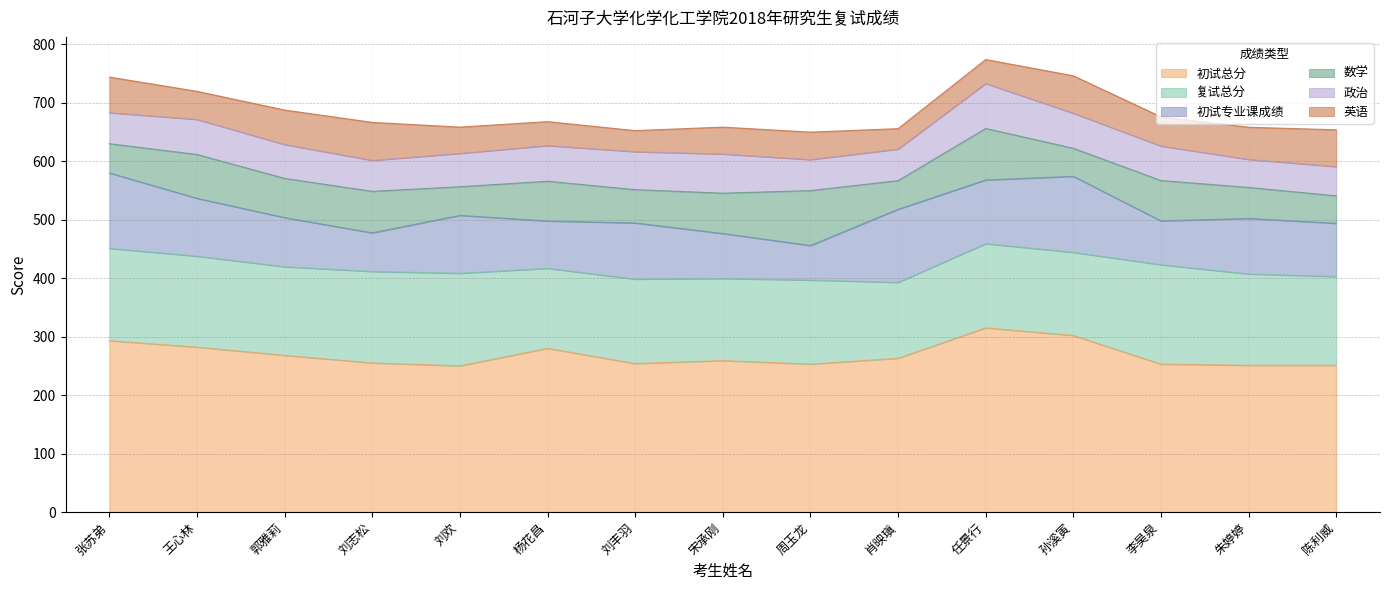

Does the chart have visible grid lines?

Yes